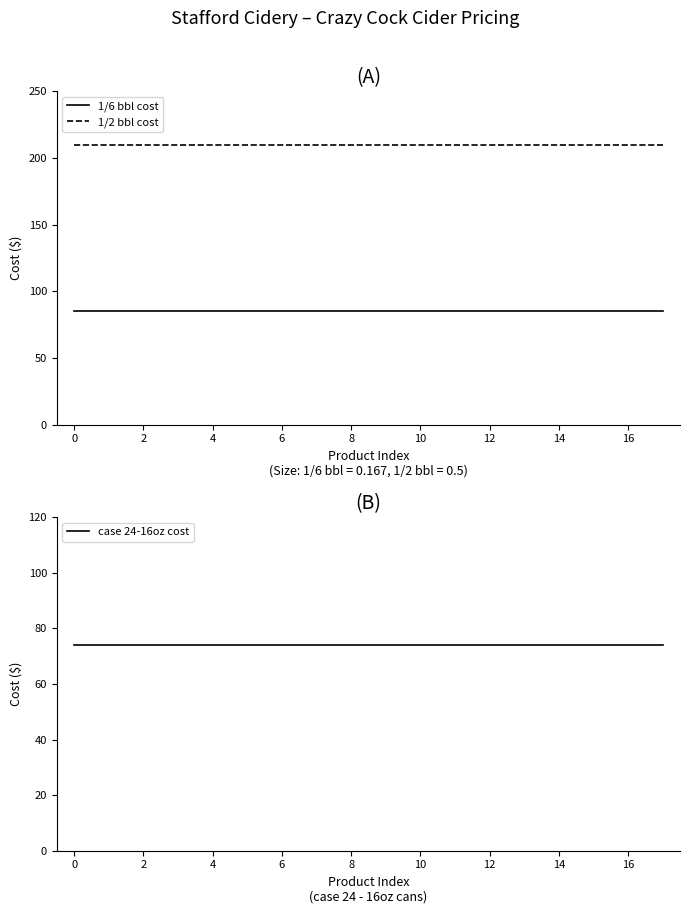

The value of 1/6 bbl cost at 16 is 132. True or false?

False